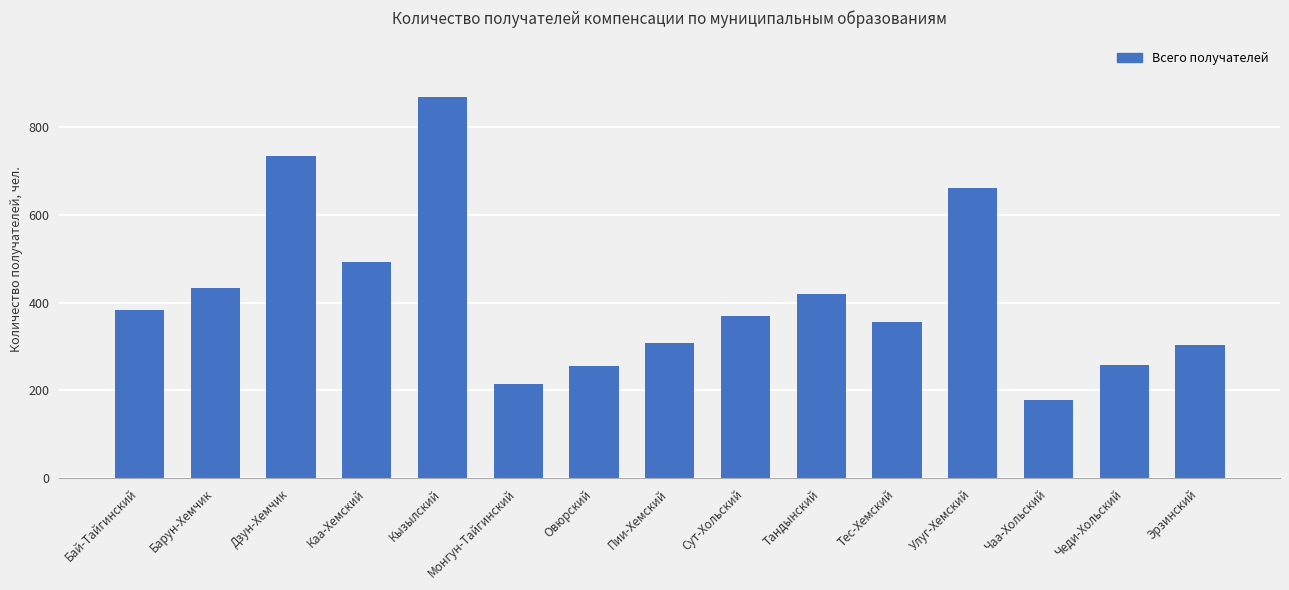

Are the bars grouped side by side (vs. stacked)?

No